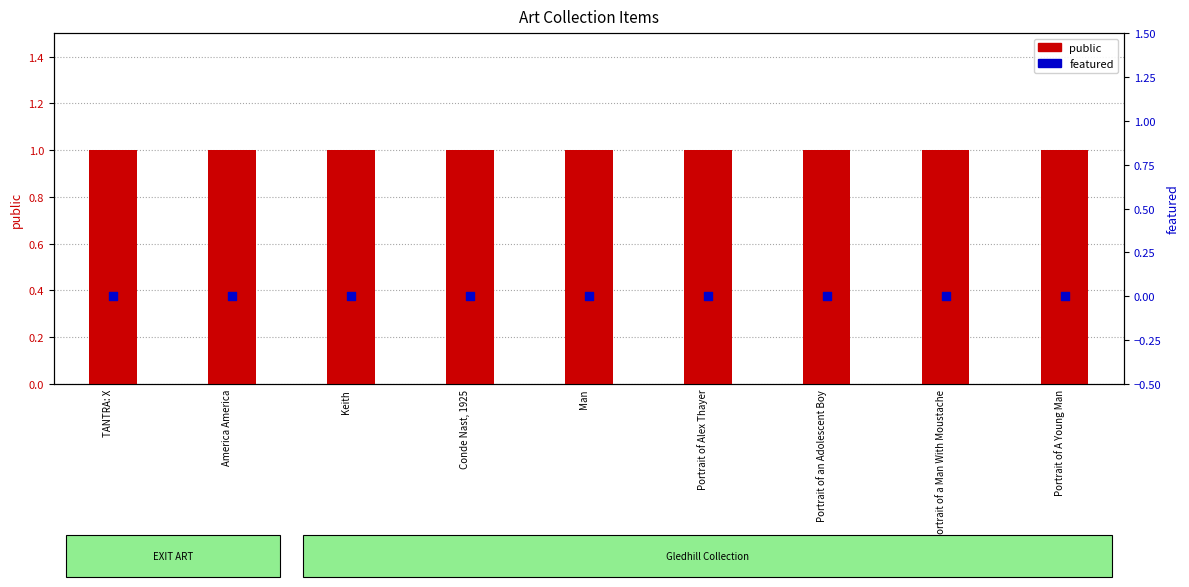

Which series contains the highest Y value?

public